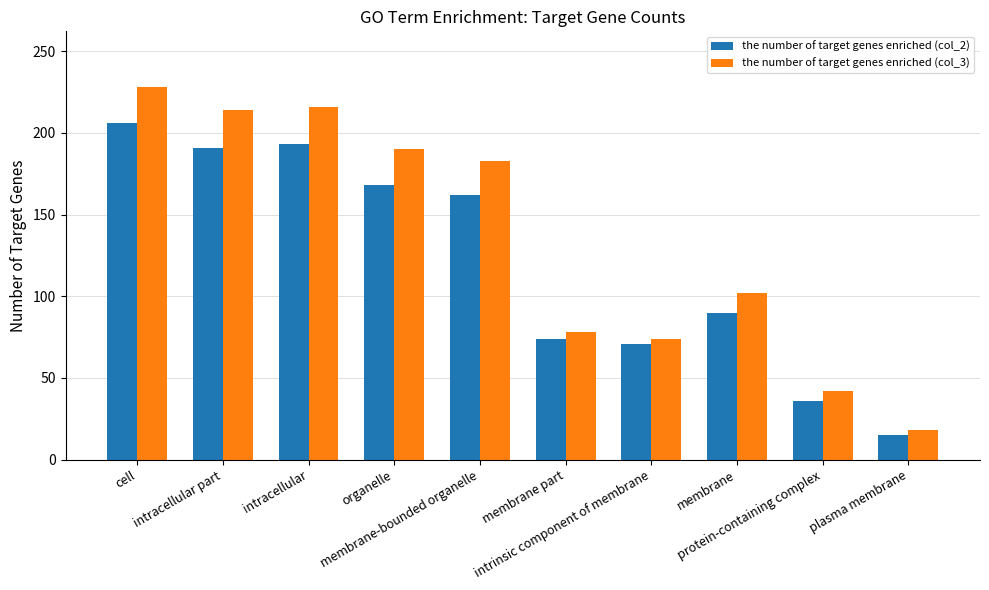

Reading left to right, what are all the values shown in this chart?

the number of target genes enriched (col_2): cell=206	intracellular part=191	intracellular=193	organelle=168	membrane-bounded organelle=162	membrane part=74	intrinsic component of membrane=71	membrane=90	protein-containing complex=36	plasma membrane=15
the number of target genes enriched (col_3): cell=228	intracellular part=214	intracellular=216	organelle=190	membrane-bounded organelle=183	membrane part=78	intrinsic component of membrane=74	membrane=102	protein-containing complex=42	plasma membrane=18